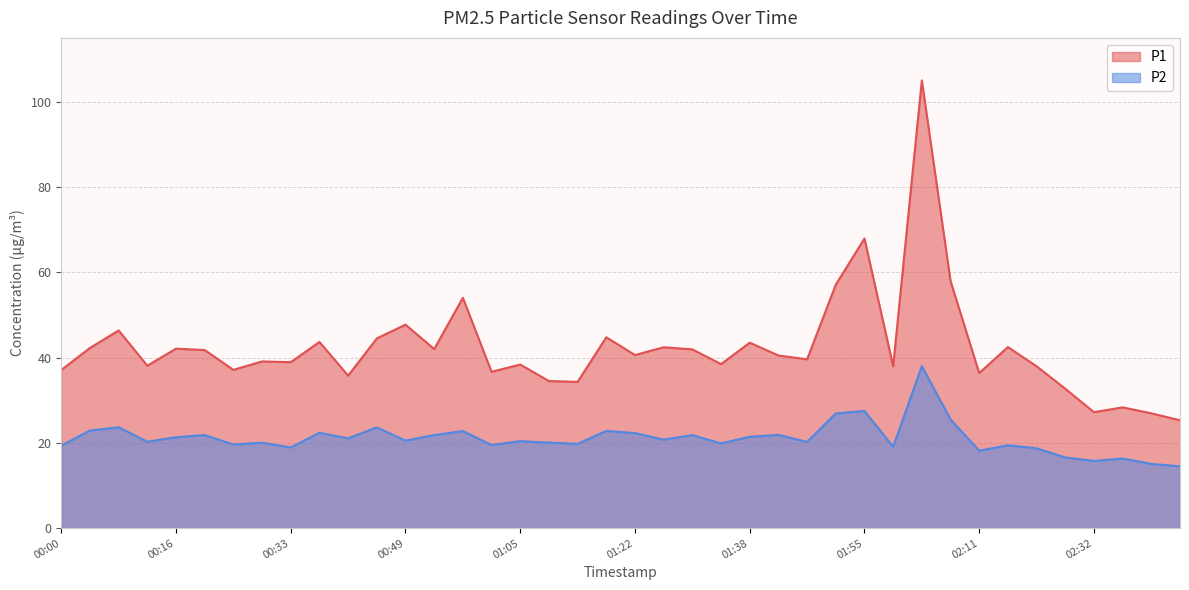

Which series changed the most between 00:12 and 02:27?

P1